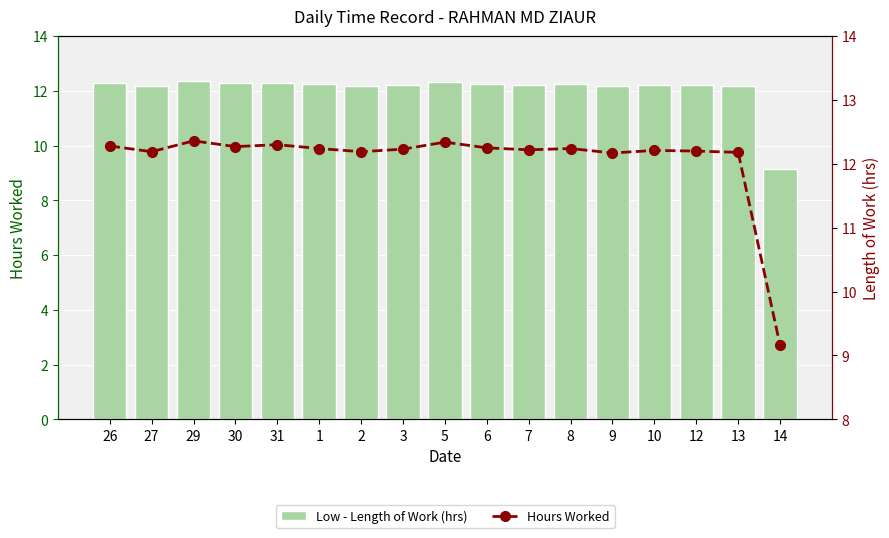

Is the value of Low - Length of Work (hrs) at 13 greater than the value of Hours Worked at 6?

No